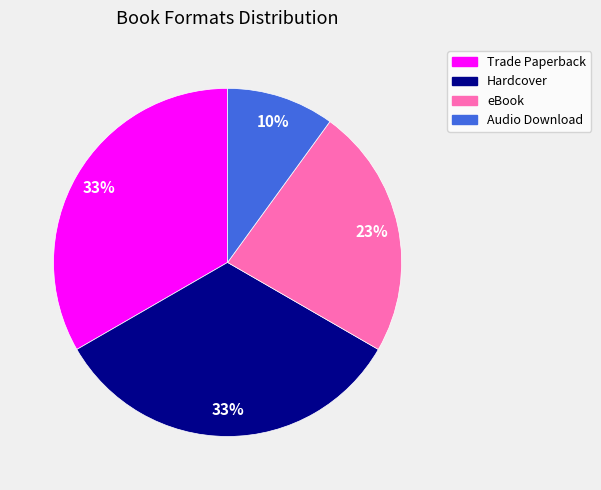

To the nearest percent, what is the average slice percentage?

25%